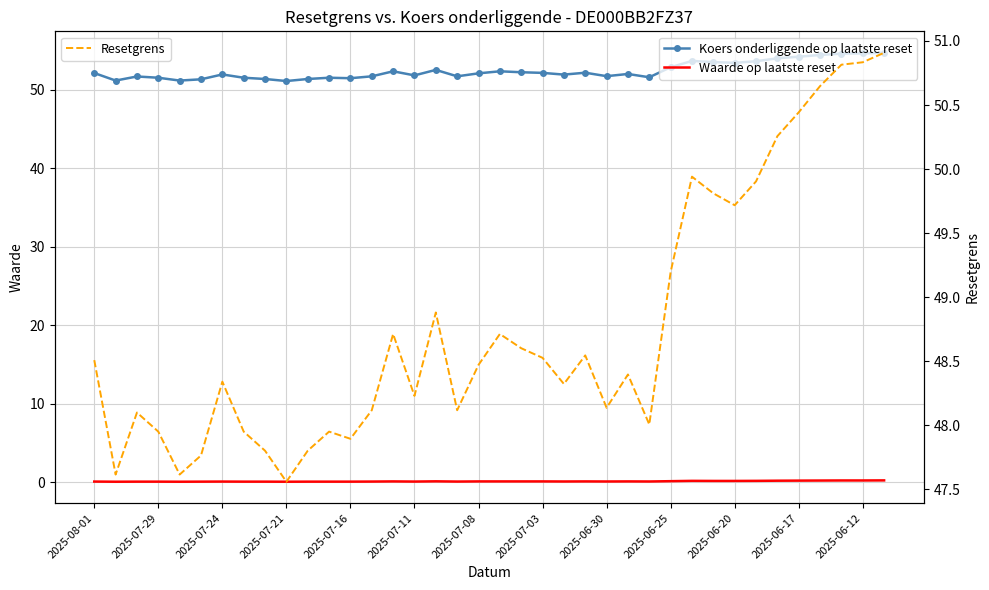

How many data points in Koers onderliggende op laatste reset are above 52?

20